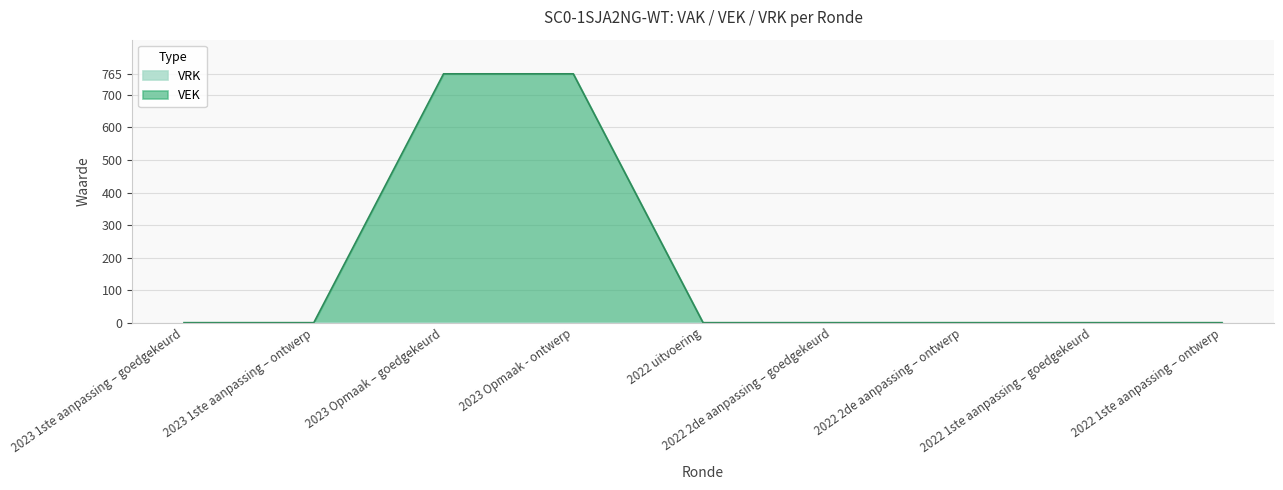

Between 2023 1ste aanpassing – goedgekeurd and 2022 2de aanpassing – ontwerp, which is larger?

2023 1ste aanpassing – goedgekeurd